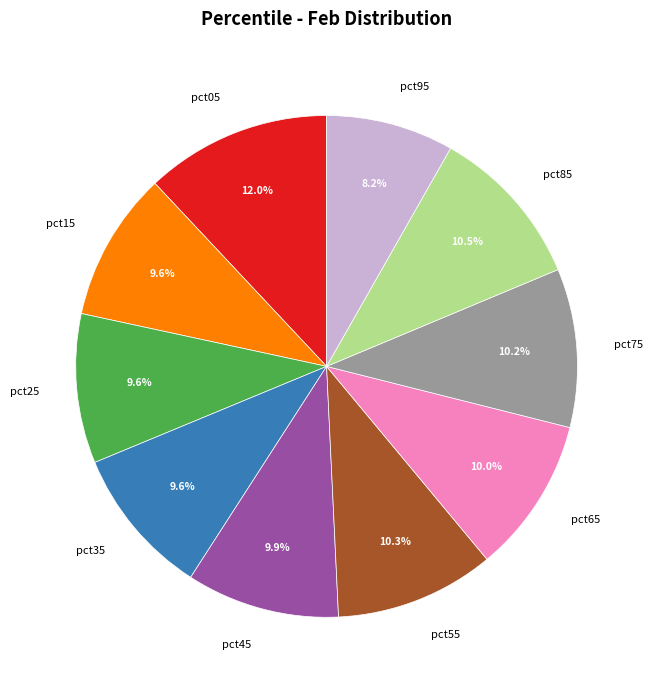

Which slice is the largest?

pct05